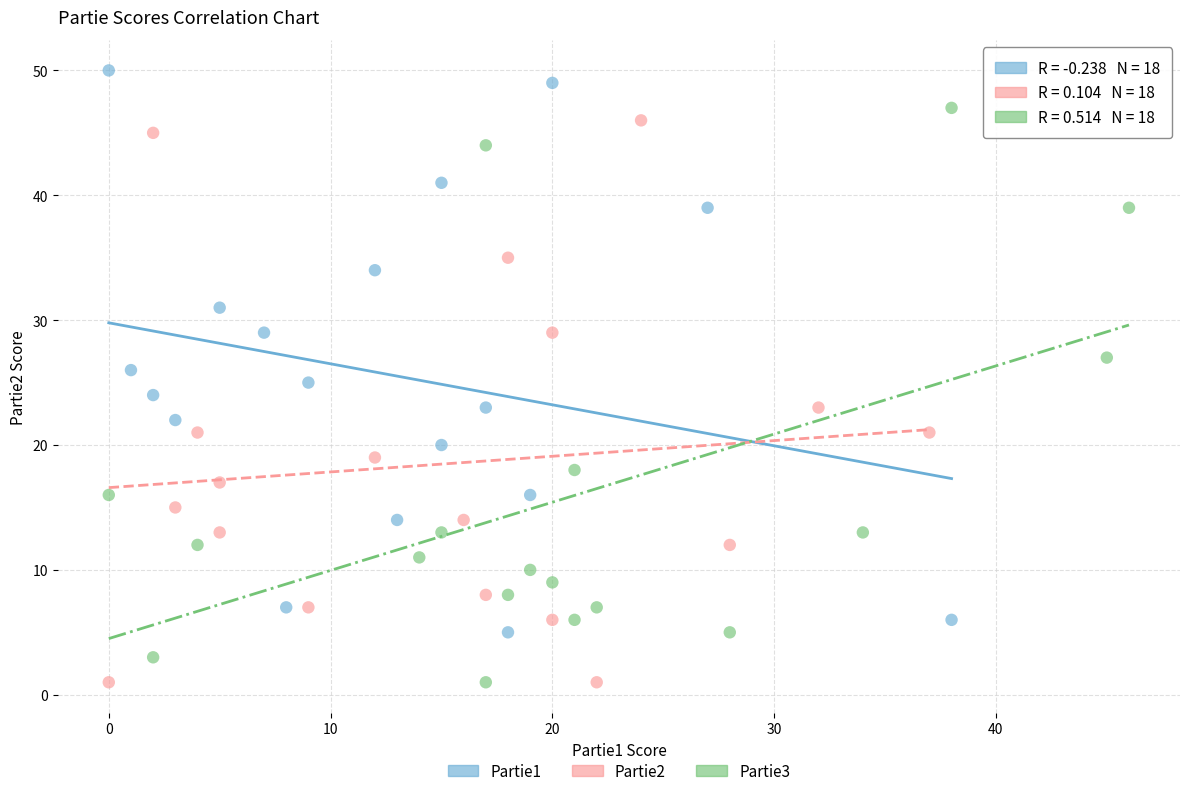

Which series has the largest Y range (max minus min)?

Partie3